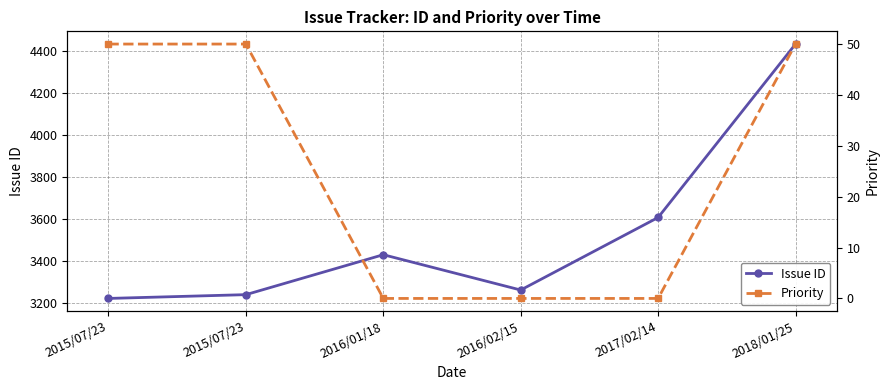

Rank the series by their average value, from lowest to highest.

Priority, Issue ID